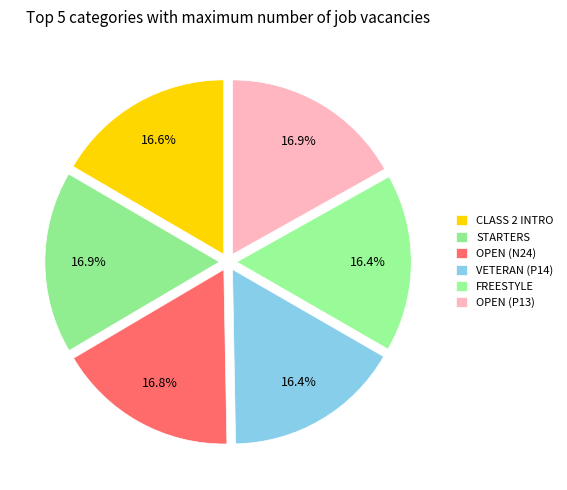

Is there any slice that represents more than half of the pie?

No